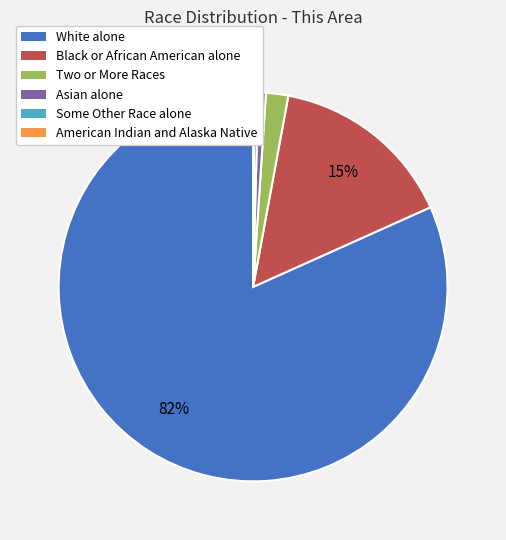

Is it true that White alone is 67% of the pie?

False